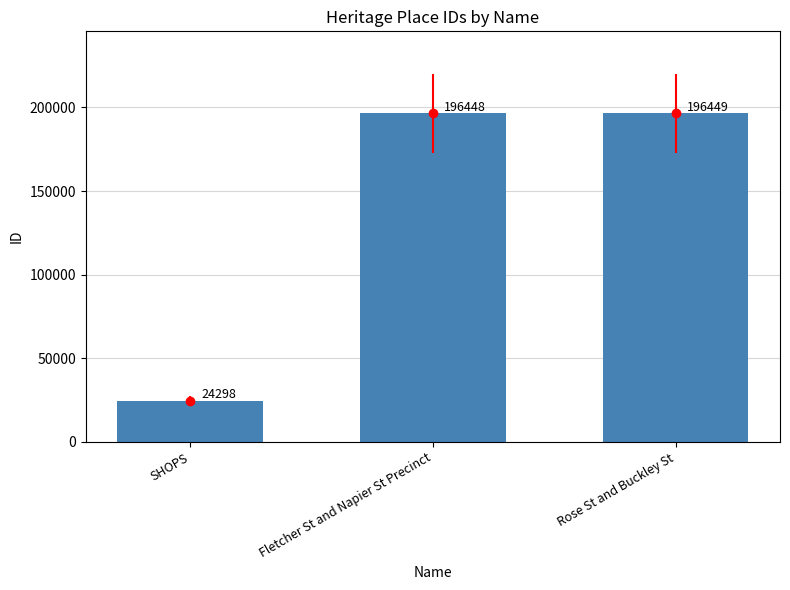

Which label corresponds to the smallest value in the chart?

SHOPS